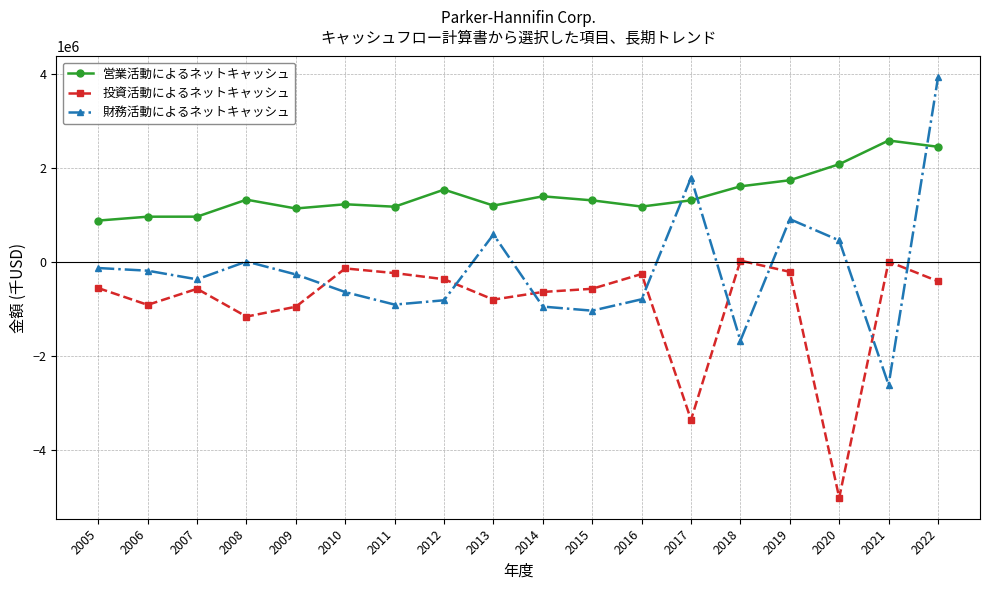

At which label is 財務活動によるネットキャッシュ closest to 646148?

2013